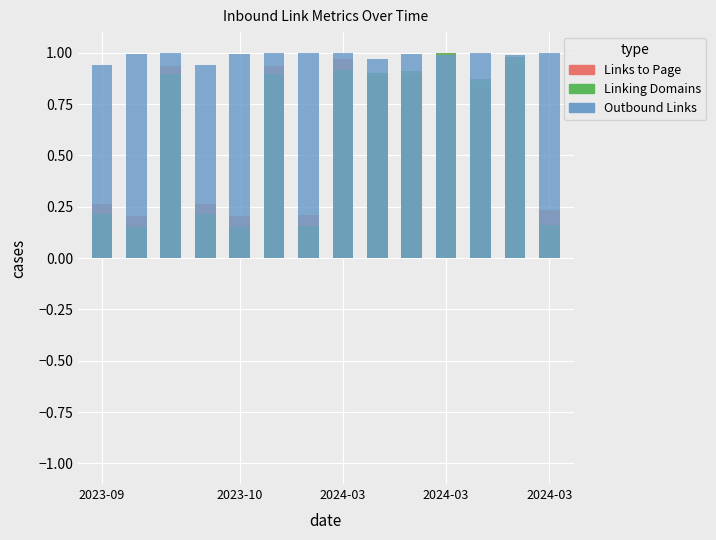

What is the label of the 3rd bar from the left?

2024-03